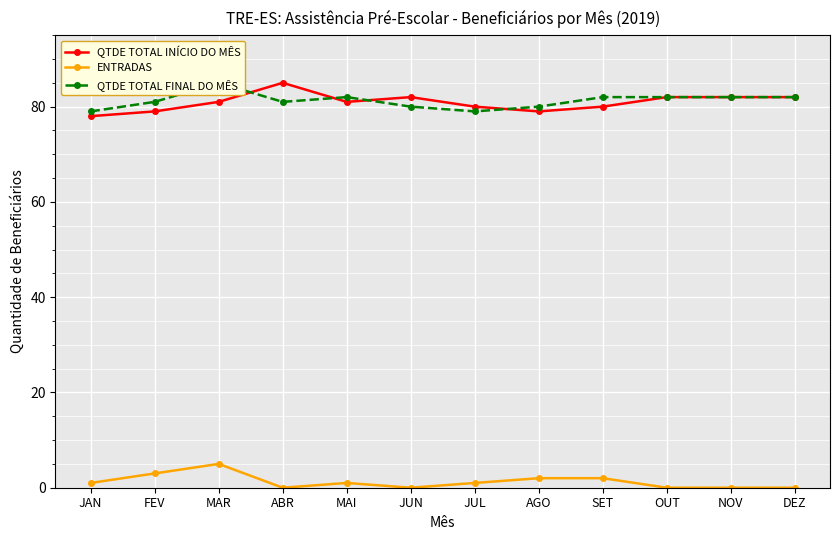

How many values in the QTDE TOTAL INÍCIO DO MÊS series exceed 81?

5